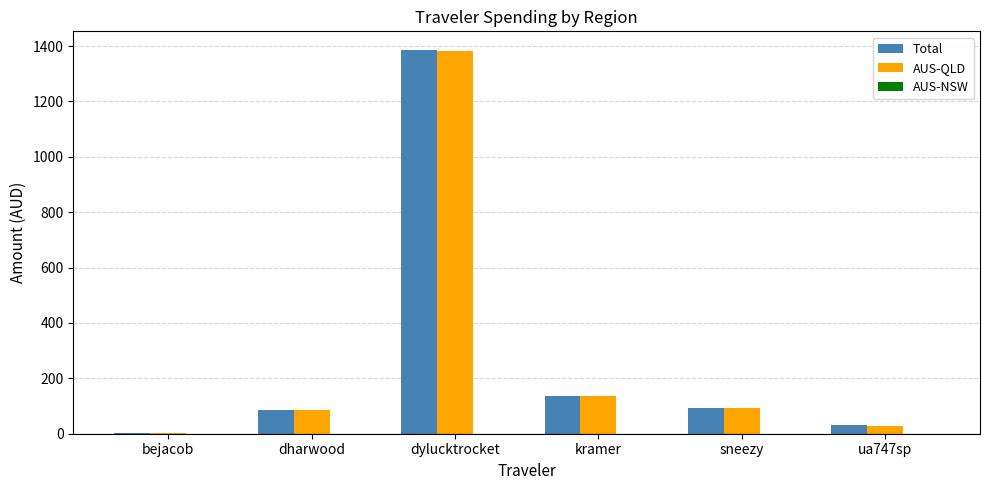

The Total series shows 1.0 at bejacob. True or false?

True